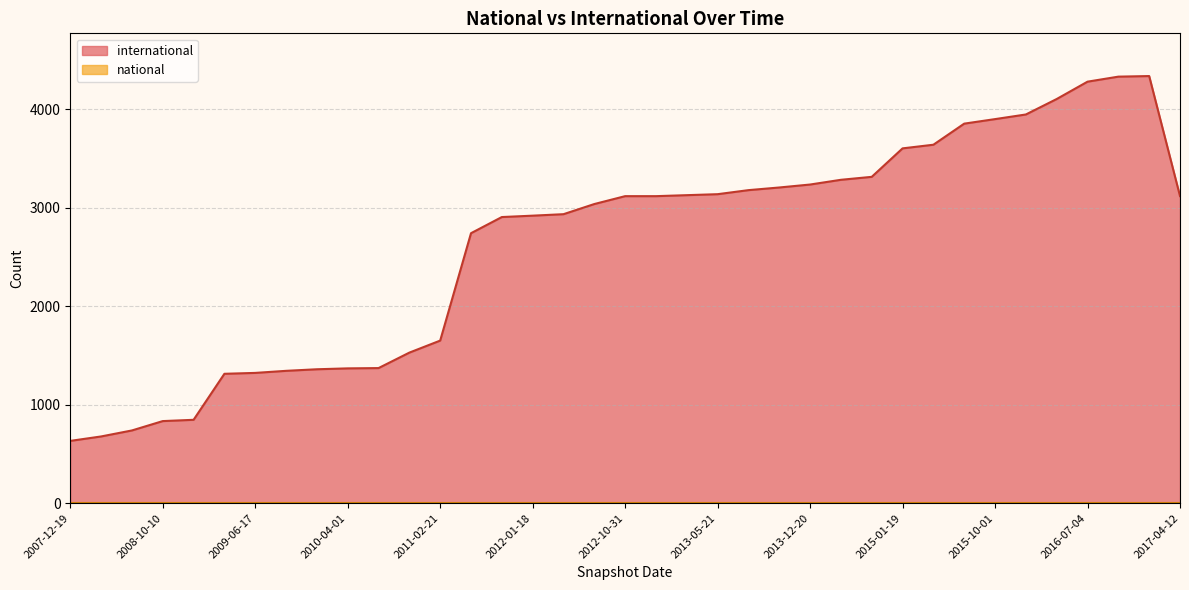

Which has a higher value, 2011-02-21 or 2008-10-10?

2011-02-21